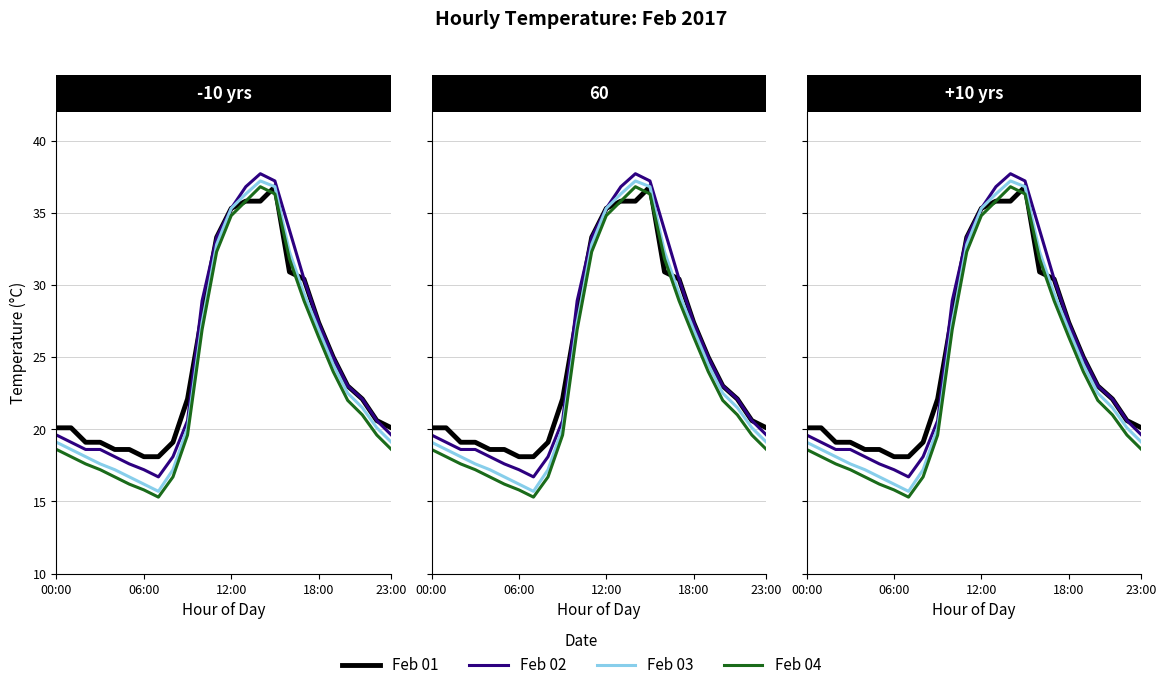

What are all the series names shown in the legend?

Feb 01, Feb 02, Feb 03, Feb 04